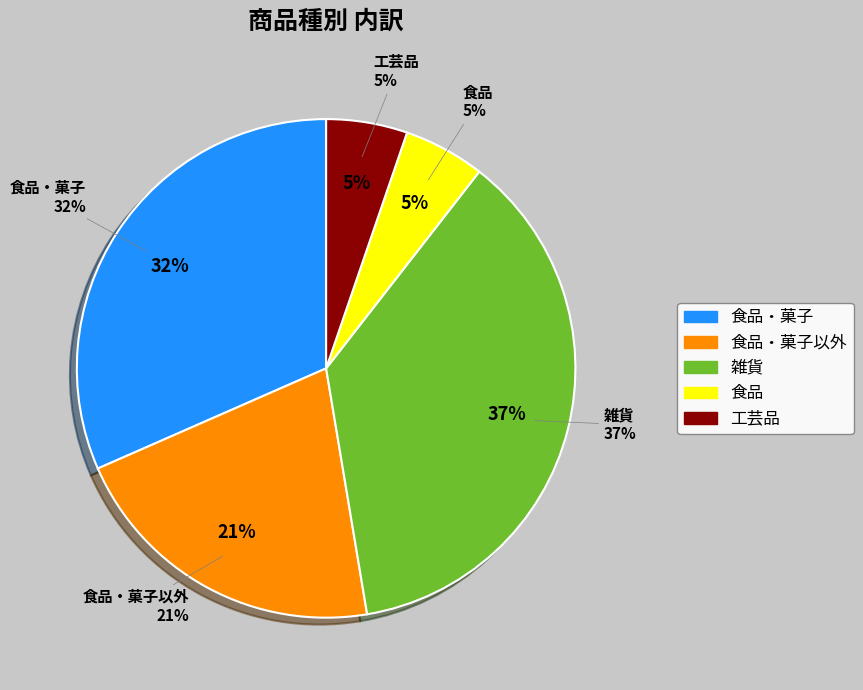

Is there any slice that represents more than half of the pie?

No